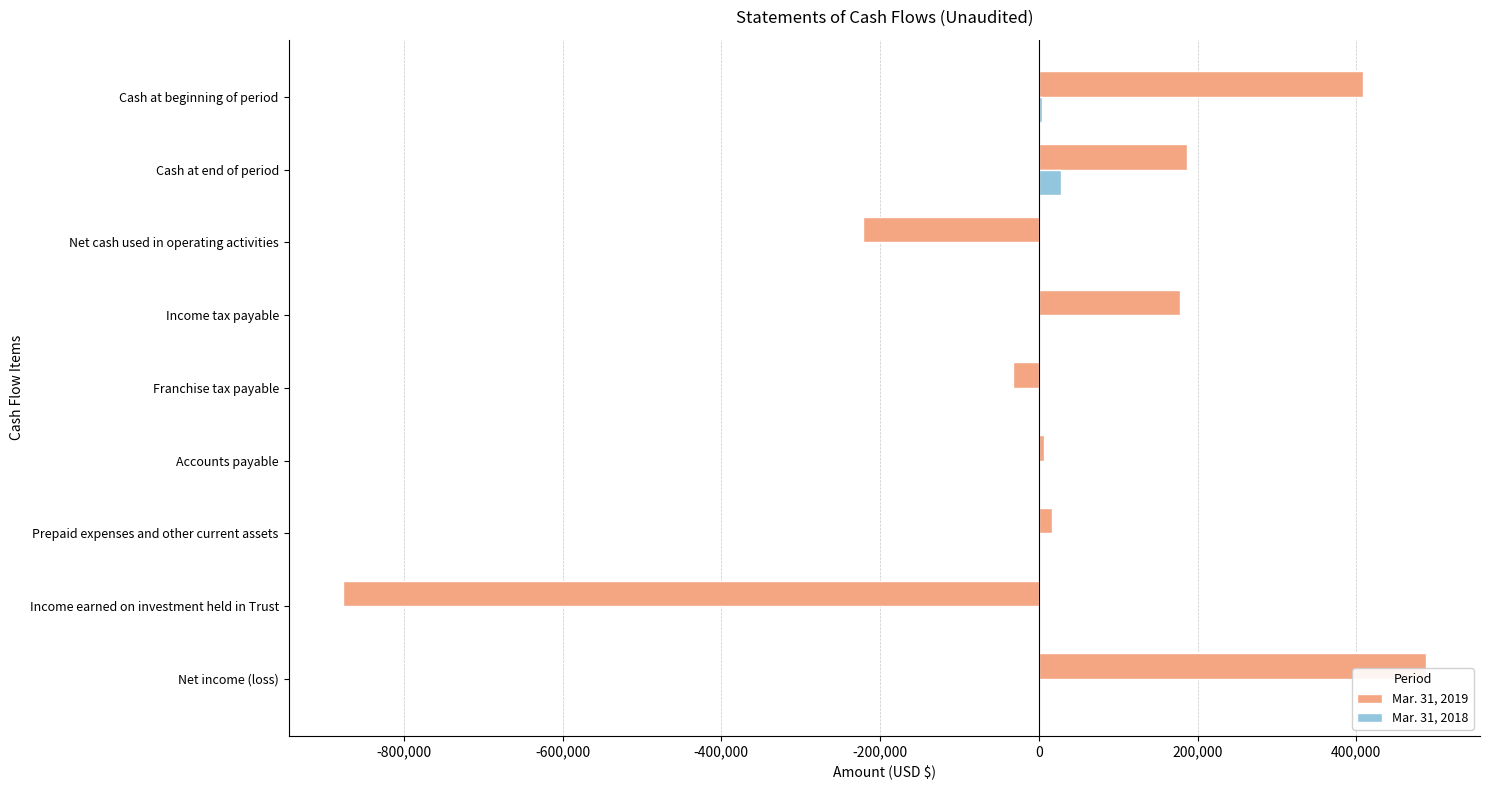

Is it true that Mar. 31, 2019 equals 269738 at Cash at beginning of period?

False